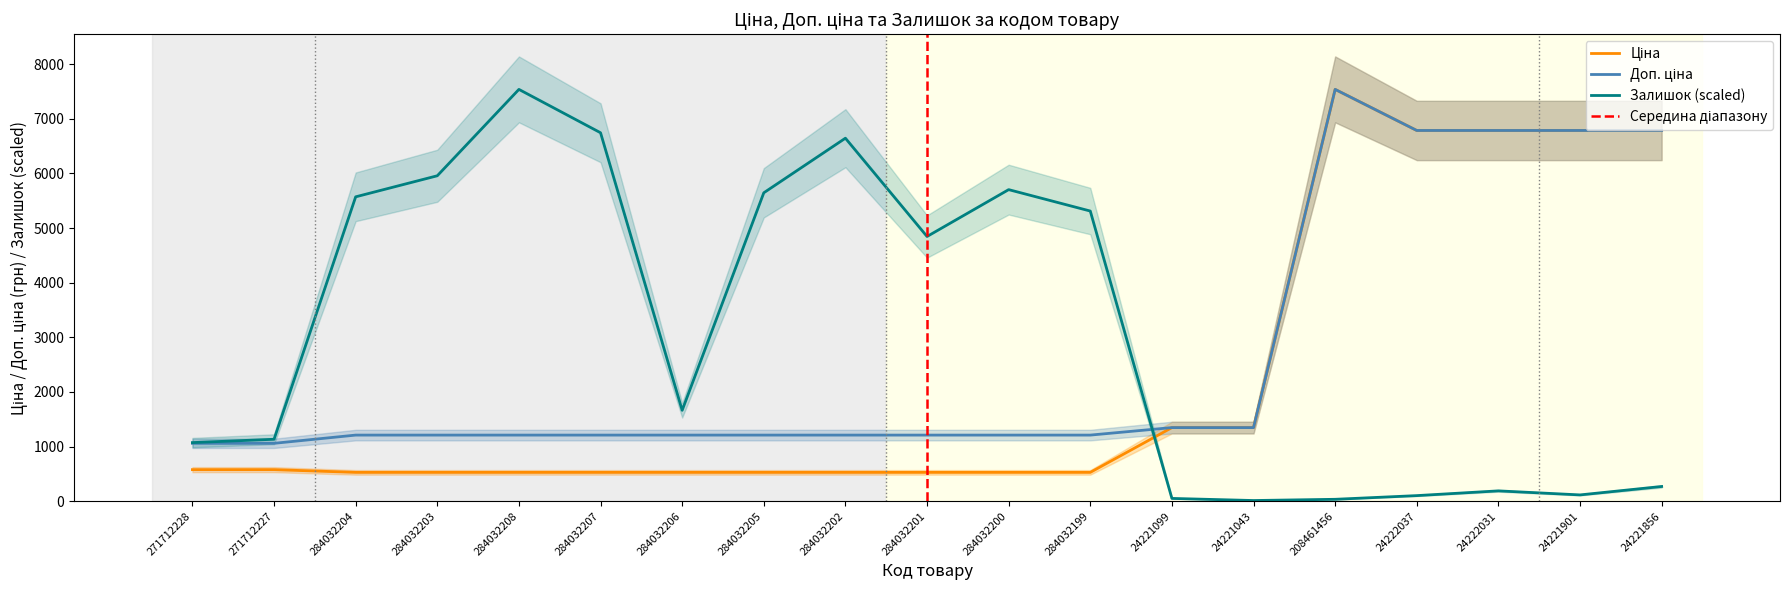

Where is the first local maximum for Доп. ціна?

208461456